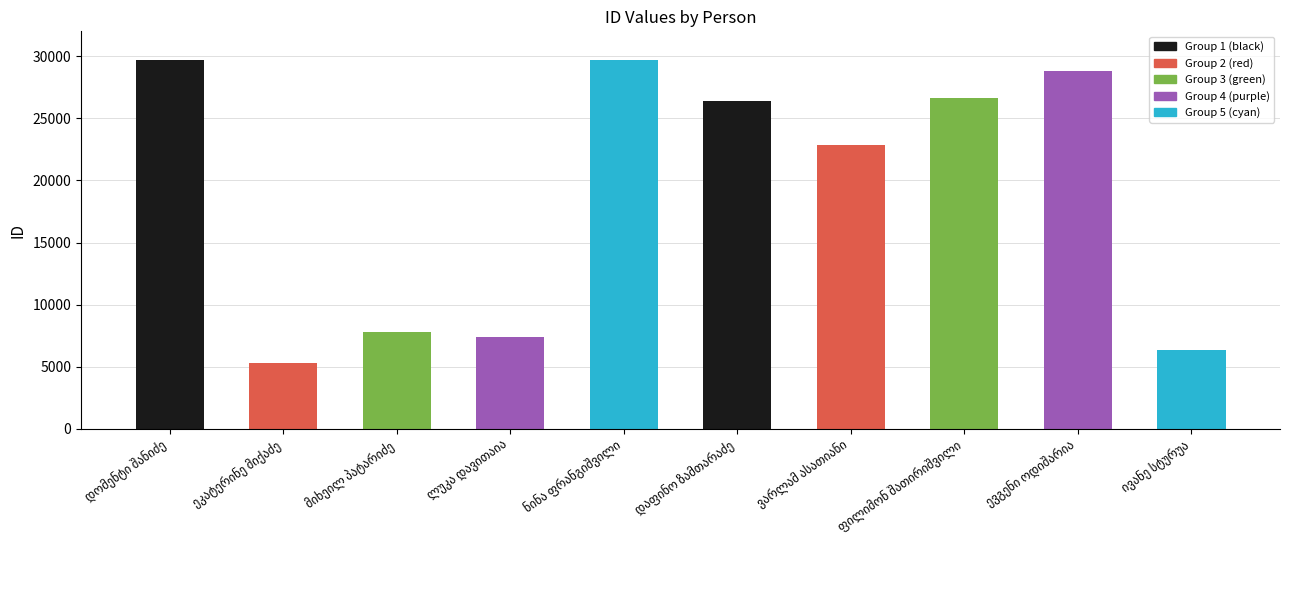

What is the minimum value shown in the chart?

5316